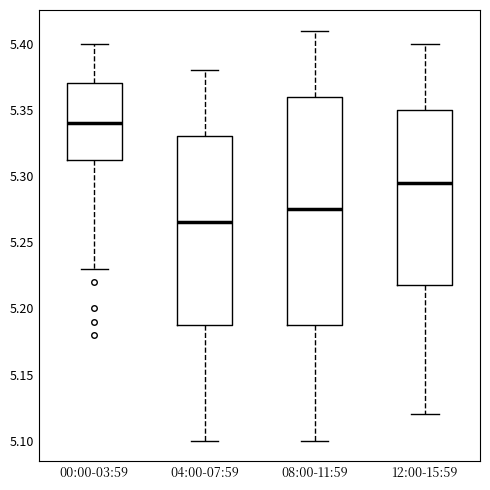

Reading left to right, transcribe this box plot: for each box, give where its median line is, the range the box spans, and where its two whiskers end, as read against the y-axis. The values are not printed on the chart, so give them approximately, as read against the axis.

00:00-03:59: median 5.340, box 5.315 to 5.370, whiskers 5.230 to 5.400
04:00-07:59: median 5.265, box 5.190 to 5.330, whiskers 5.100 to 5.380
08:00-11:59: median 5.275, box 5.190 to 5.360, whiskers 5.100 to 5.410
12:00-15:59: median 5.295, box 5.220 to 5.350, whiskers 5.120 to 5.400